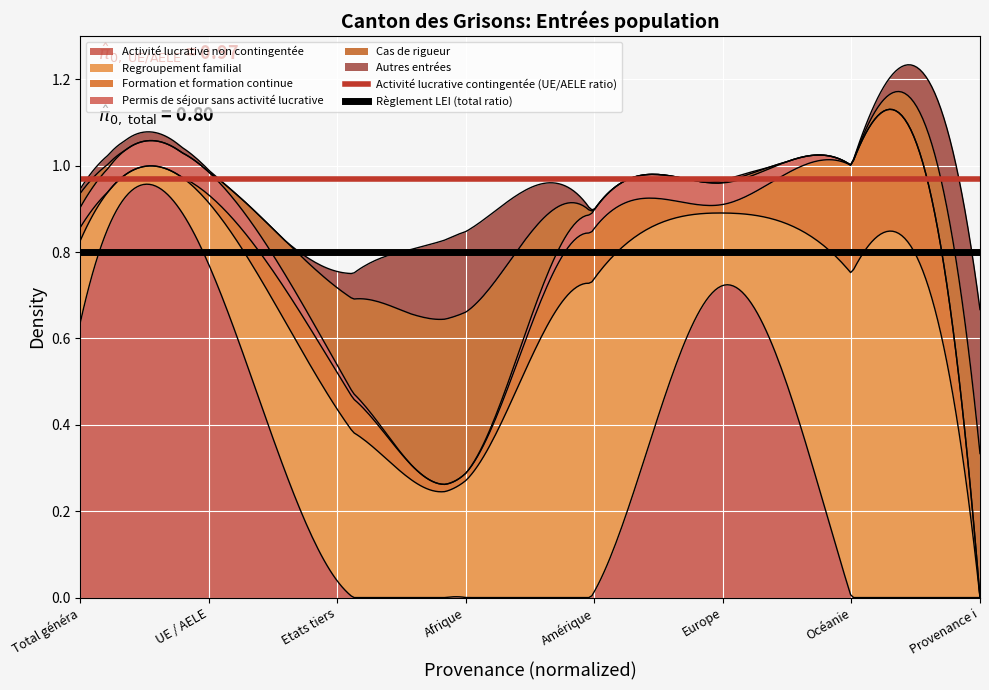

At which label is Activité lucrative contingentée (UE/AELE ratio) closest to 0?

Total généra